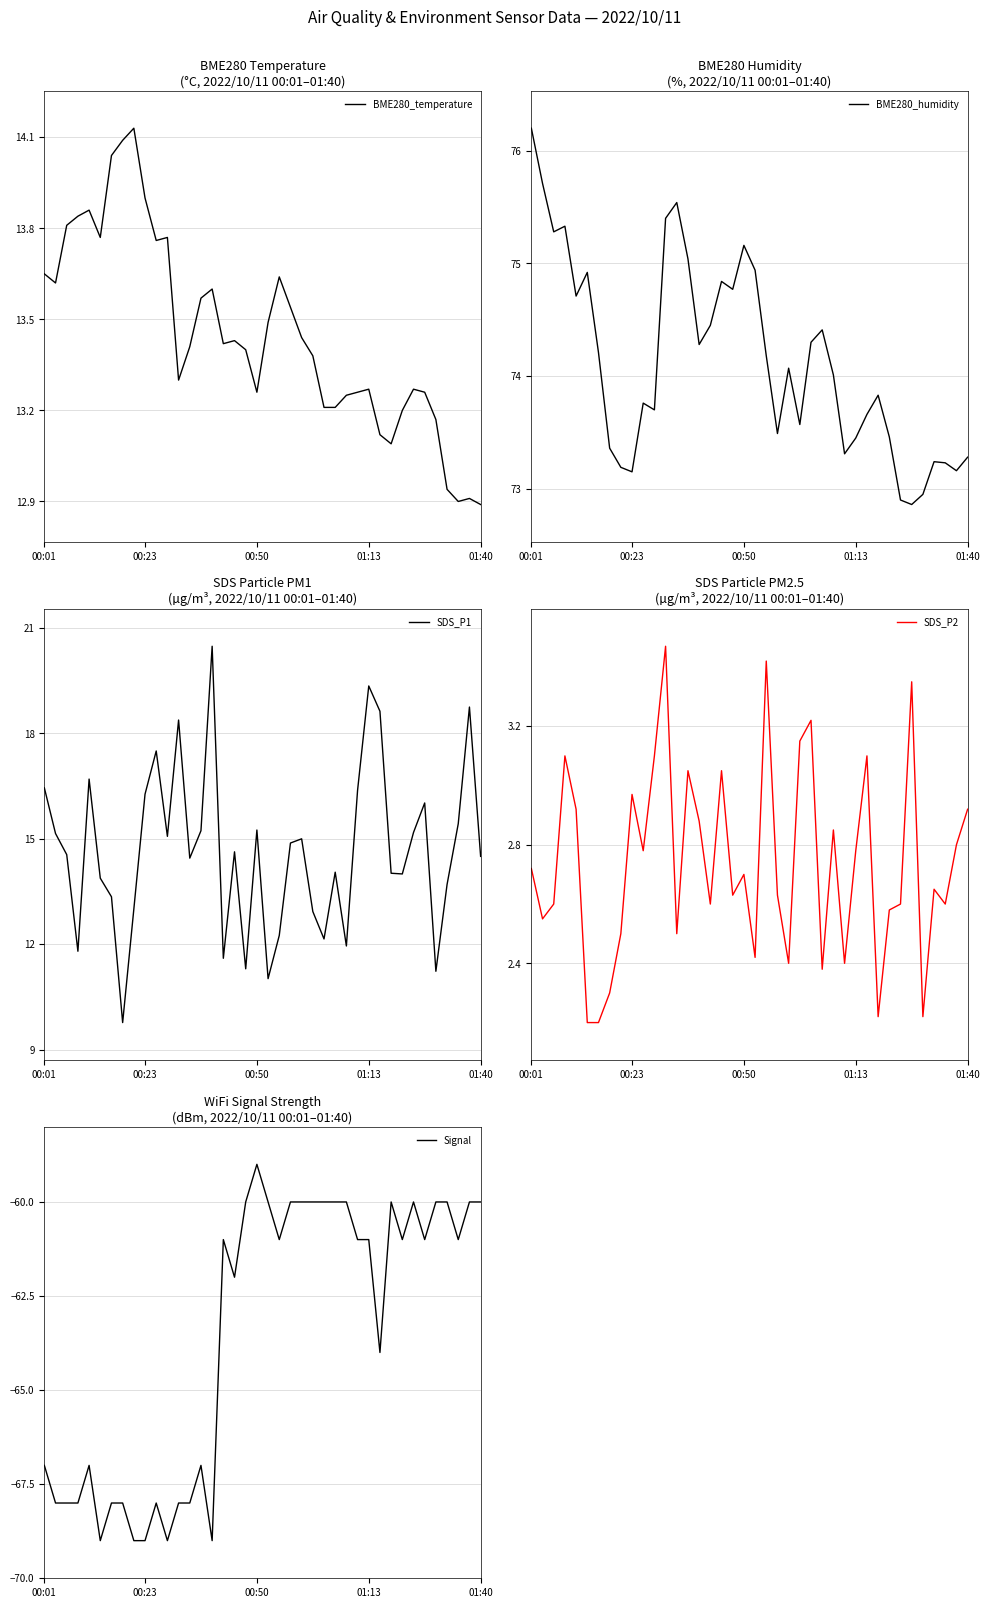

Is this an area chart (filled region under the line)?

No